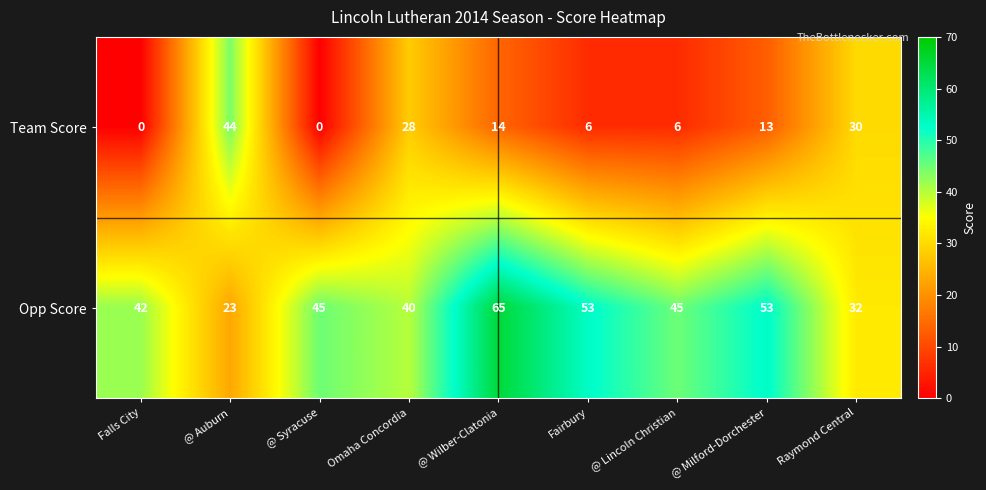

Rank the series by their maximum value, from highest to lowest.

Opp Score, Team Score